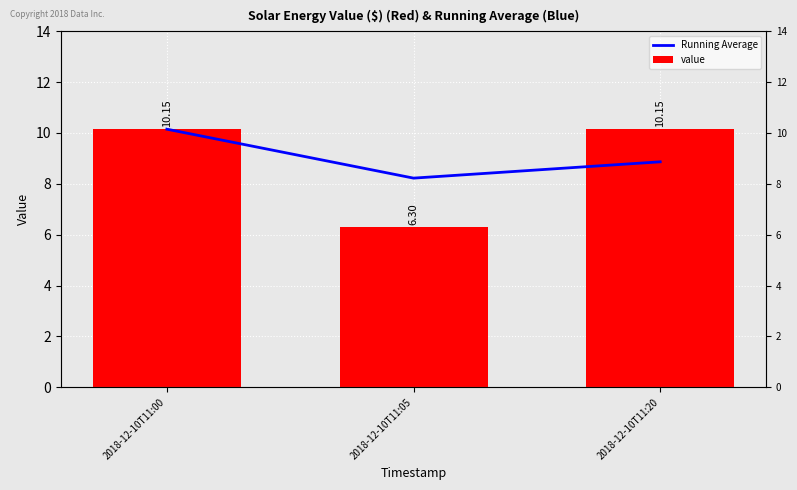

Are the bars grouped side by side (vs. stacked)?

Yes